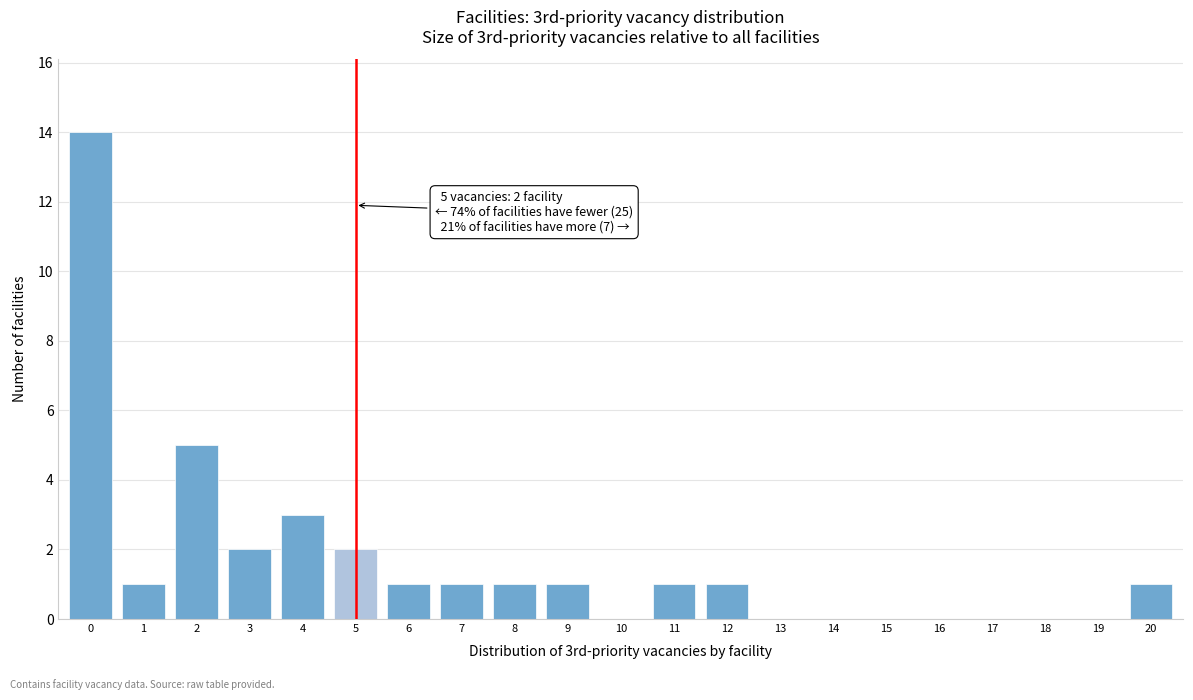

Reading left to right, list all the values displayed in this chart.

0=14	1=1	2=5	3=2	4=3	5=2	6=1	7=1	8=1	9=1	10=0	11=1	12=1	13=0	14=0	15=0	16=0	17=0	18=0	19=0	20=1